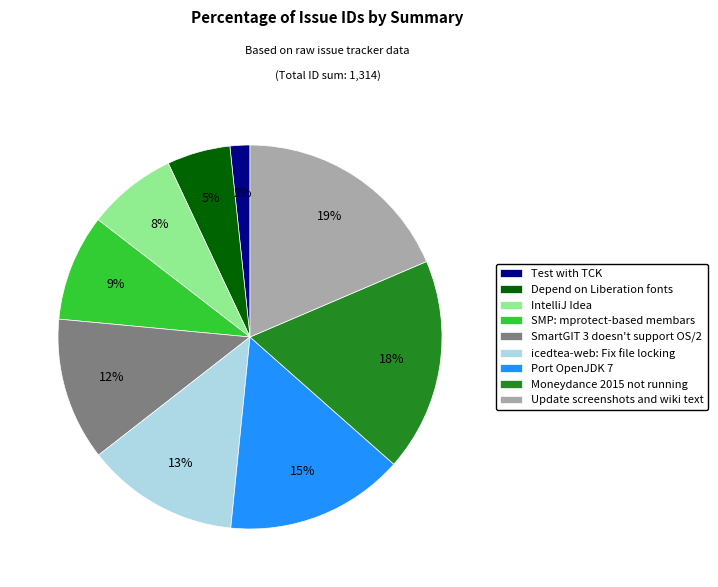

The SmartGIT 3 doesn't support OS/2 slice represents 12% of the pie. True or false?

True